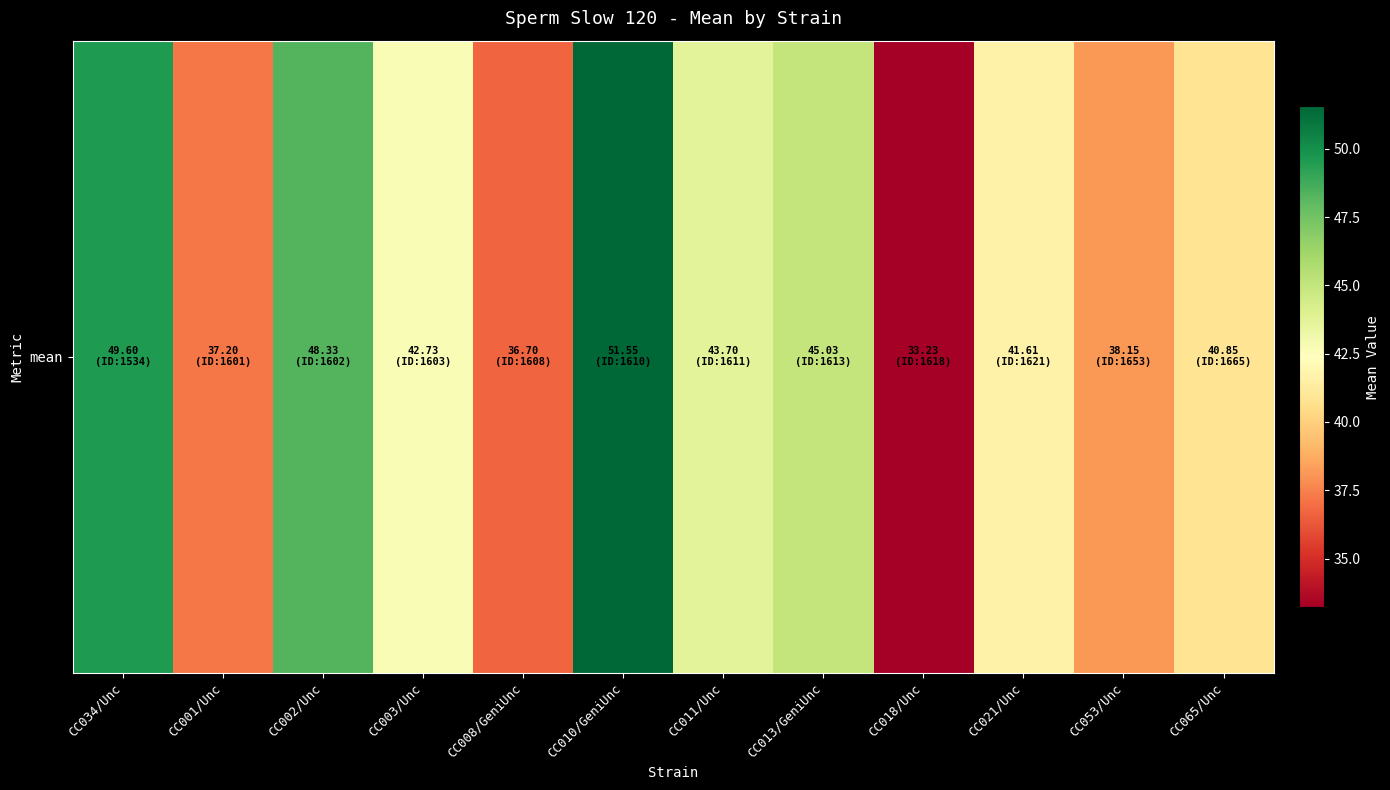

At which category does the chart reach its peak across all series?

CC010/GeniUnc